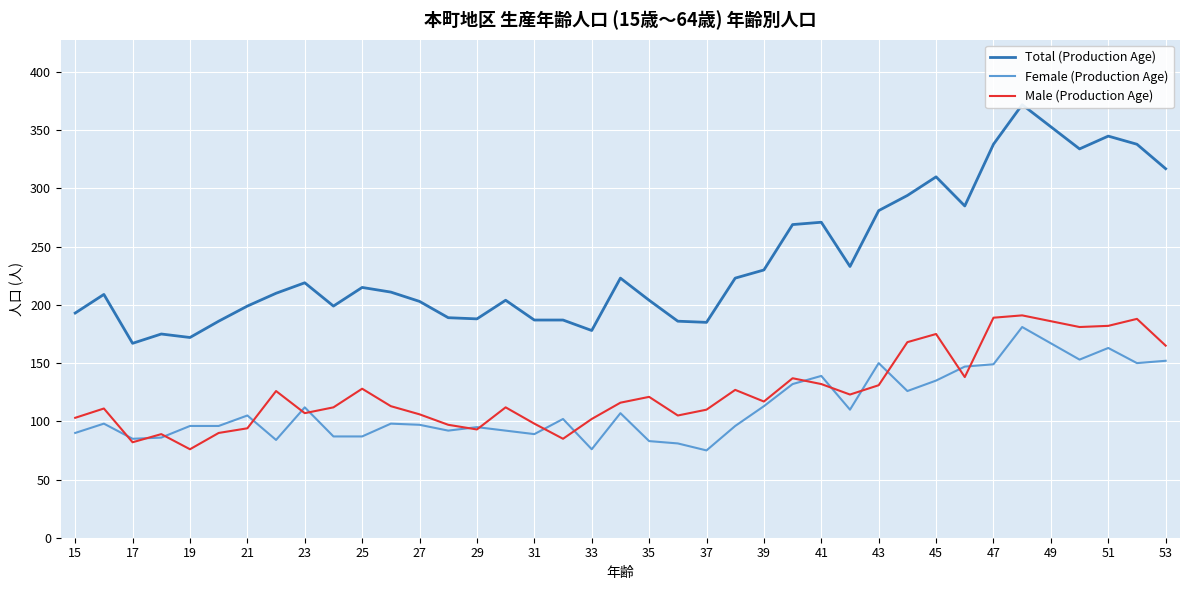

Reading left to right, list all the values displayed in this chart.

Total (Production Age): 193	209	167	175	172	186	199	210	219	199	215	211	203	189	188	204	187	187	178	223	204	186	185	223	230	269	271	233	281	294	310	285	338	372	353	334	345	338	317
Female (Production Age): 90	98	85	86	96	96	105	84	112	87	87	98	97	92	95	92	89	102	76	107	83	81	75	96	113	132	139	110	150	126	135	147	149	181	167	153	163	150	152
Male (Production Age): 103	111	82	89	76	90	94	126	107	112	128	113	106	97	93	112	98	85	102	116	121	105	110	127	117	137	132	123	131	168	175	138	189	191	186	181	182	188	165